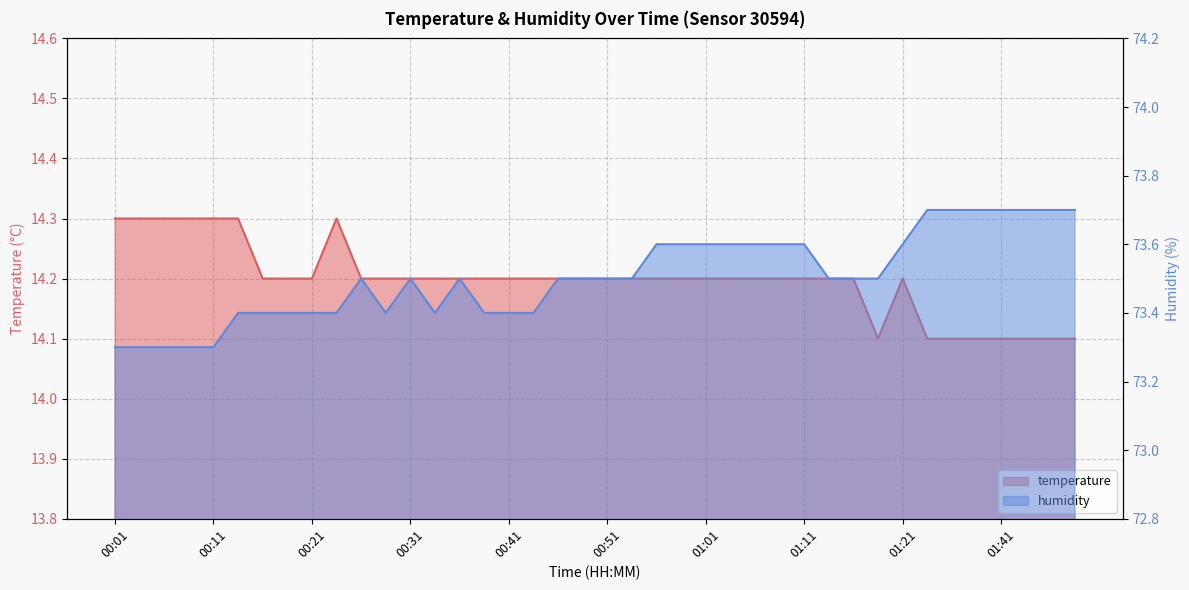

What is the difference between the maximum and second lowest values in the humidity series?

0.4